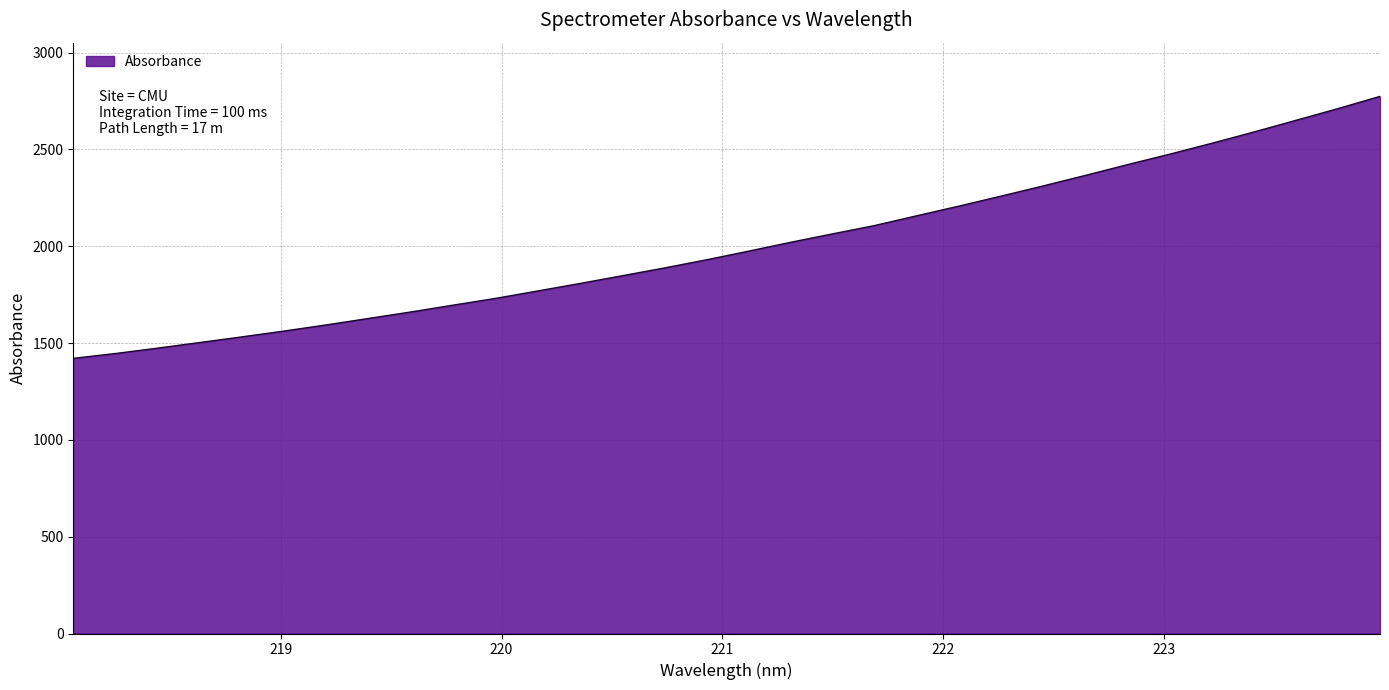

What is the minimum value shown in the chart?

1420.8